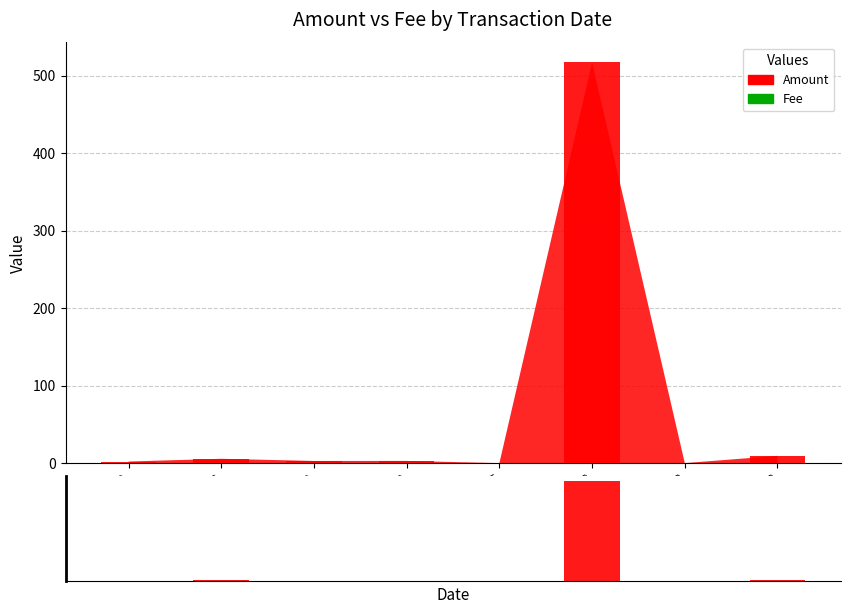

What is the greatest value displayed?

516.9